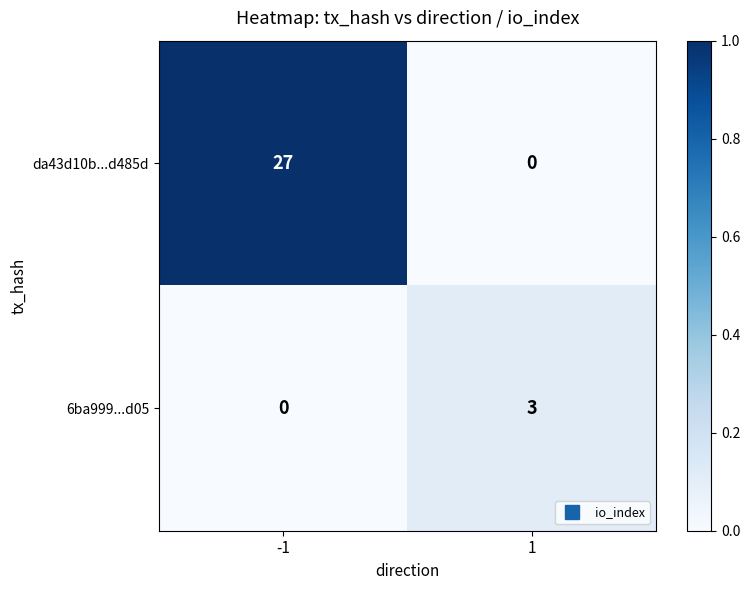

List the series in order of their overall mean, lowest first.

6ba999...d05, da43d10b...d485d